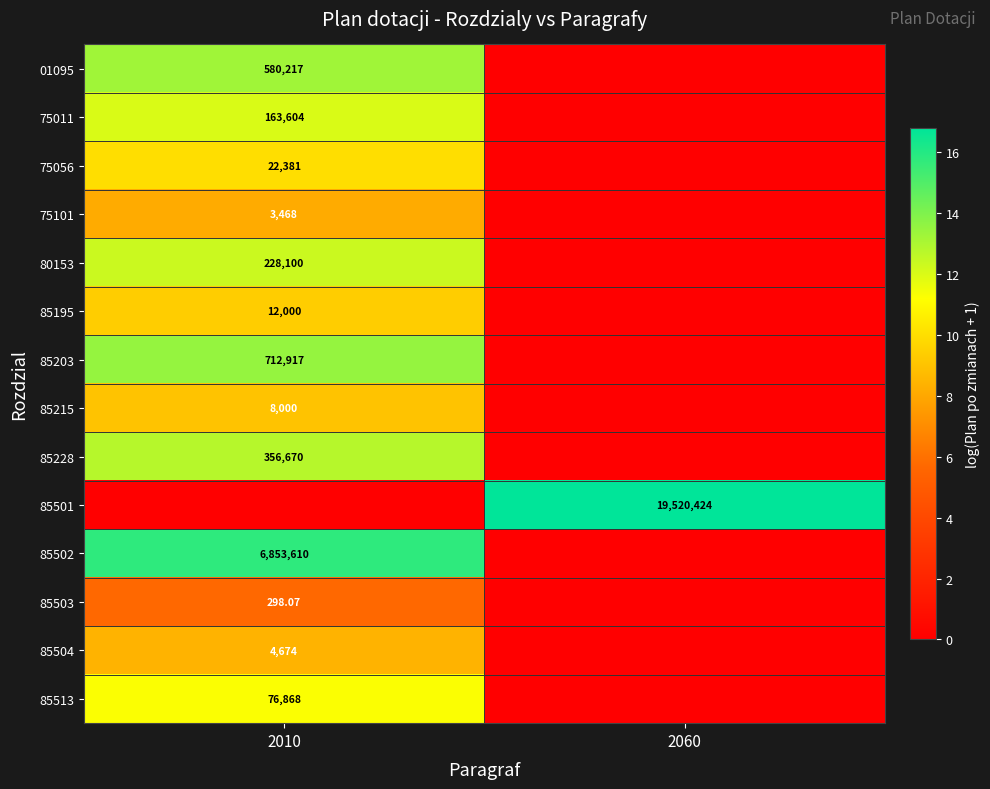

At which category is the sum across all series the highest?

2010